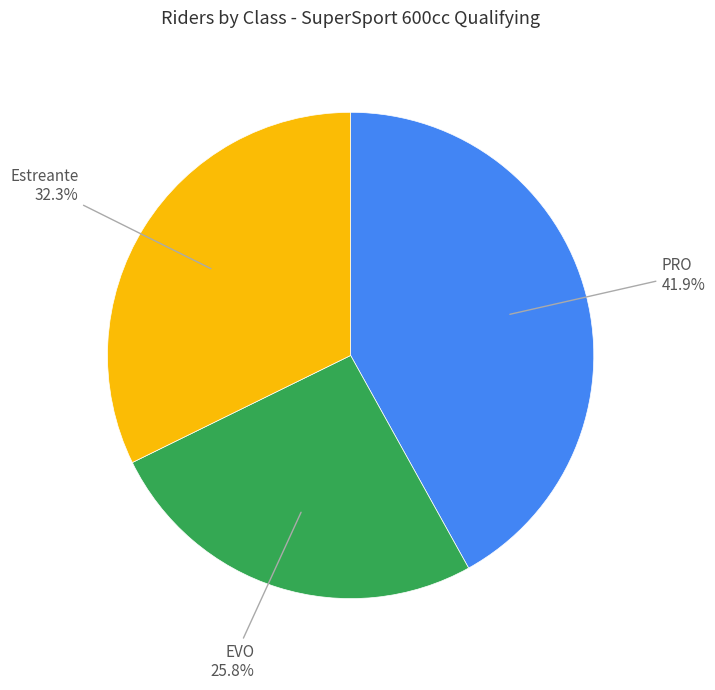

Does any single category account for the majority?

No